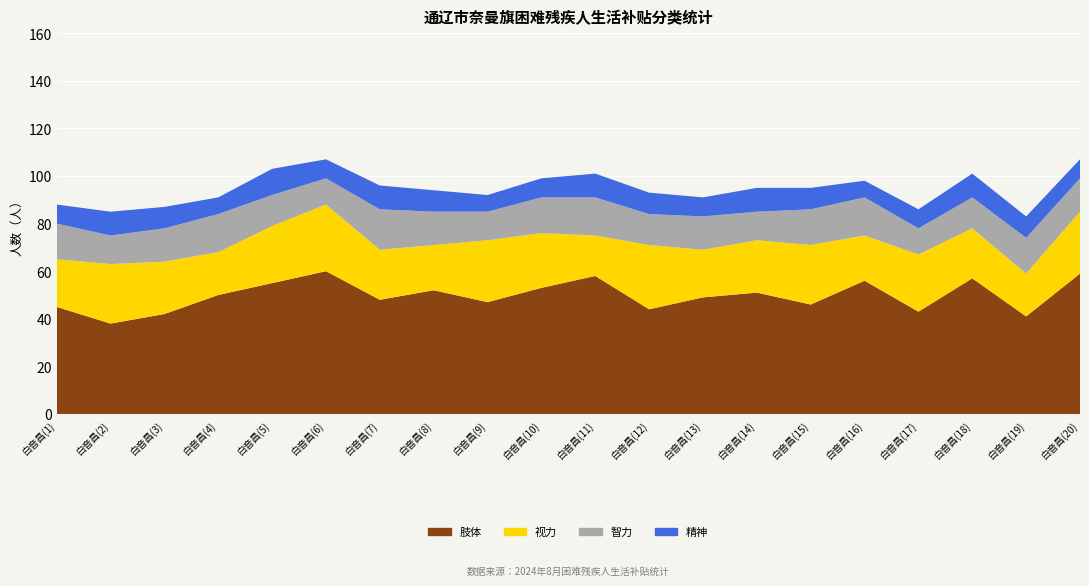

Reading left to right, what are all the values shown in this chart?

肢体: 一级=45	一级=38	二级=42	二级=50	三级=55	三级=60	四级=48	四级=52	一级=47	一级=53	二级=58	二级=44	三级=49	三级=51	四级=46	四级=56	一级=43	一级=57	二级=41	二级=59
视力: 一级=20	一级=25	二级=22	二级=18	三级=24	三级=28	四级=21	四级=19	一级=26	一级=23	二级=17	二级=27	三级=20	三级=22	四级=25	四级=19	一级=24	一级=21	二级=18	二级=26
智力: 一级=15	一级=12	二级=14	二级=16	三级=13	三级=11	四级=17	四级=14	一级=12	一级=15	二级=16	二级=13	三级=14	三级=12	四级=15	四级=16	一级=11	一级=13	二级=15	二级=14
精神: 一级=8	一级=10	二级=9	二级=7	三级=11	三级=8	四级=10	四级=9	一级=7	一级=8	二级=10	二级=9	三级=8	三级=10	四级=9	四级=7	一级=8	一级=10	二级=9	二级=8